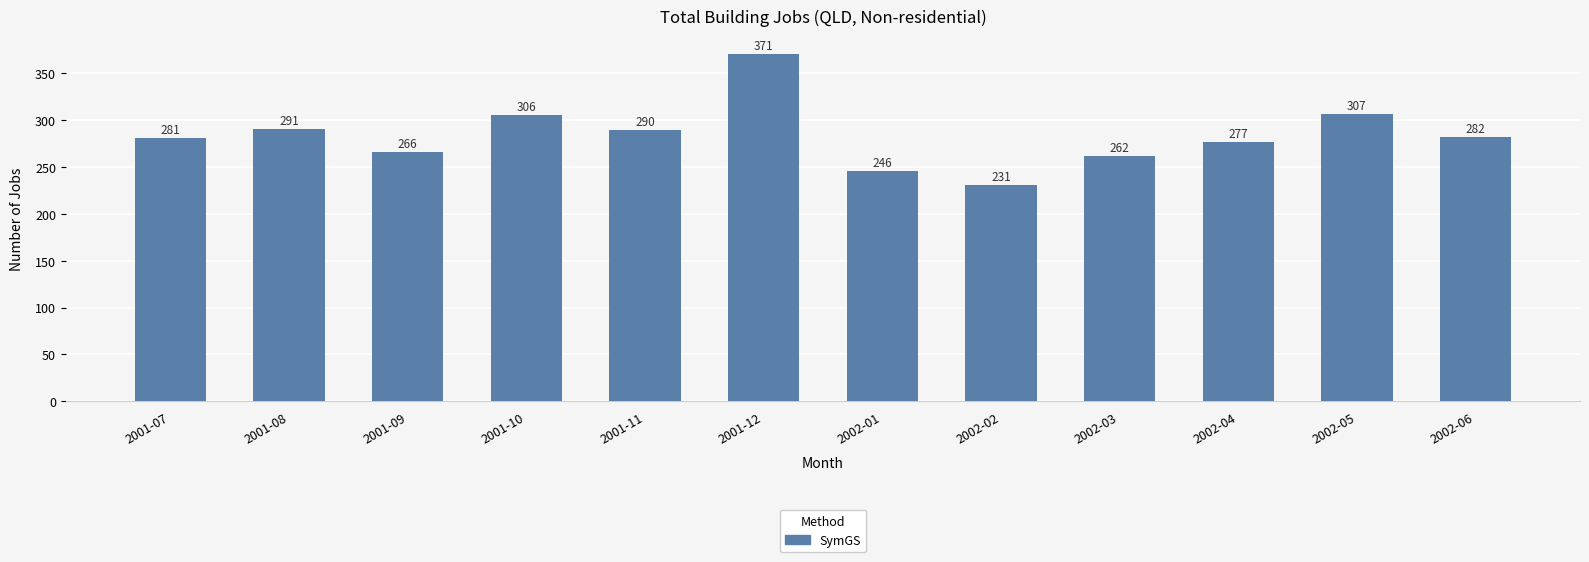

Reading left to right, list all the values displayed in this chart.

2001-07=281	2001-08=291	2001-09=266	2001-10=306	2001-11=290	2001-12=371	2002-01=246	2002-02=231	2002-03=262	2002-04=277	2002-05=307	2002-06=282